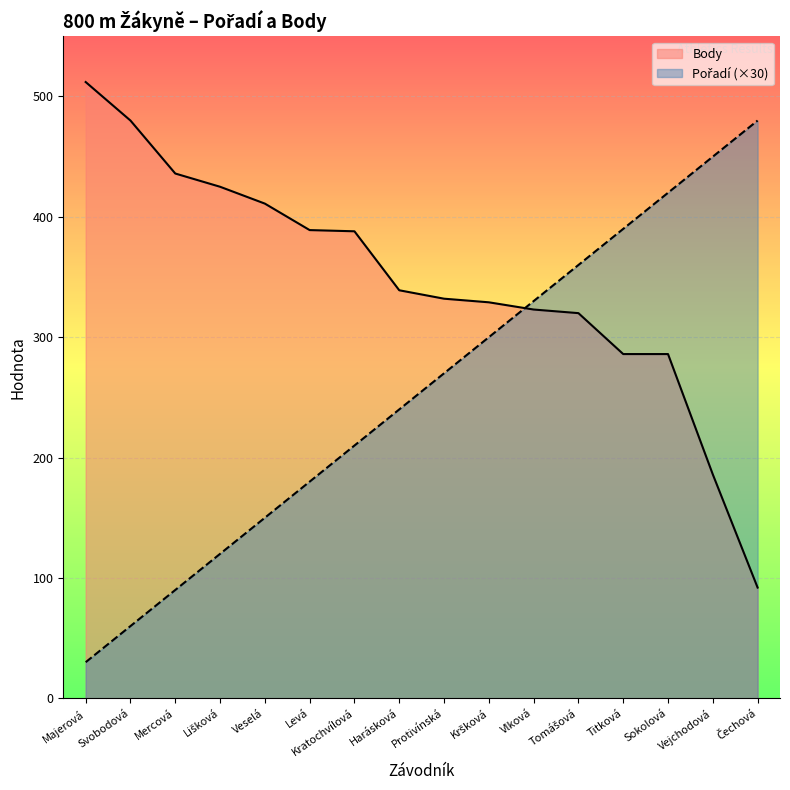

How many times do Pořadí and Body cross each other?

1